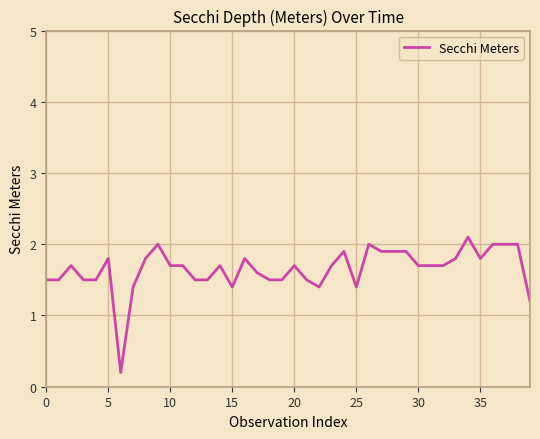

How many distinct data groups are displayed?

1